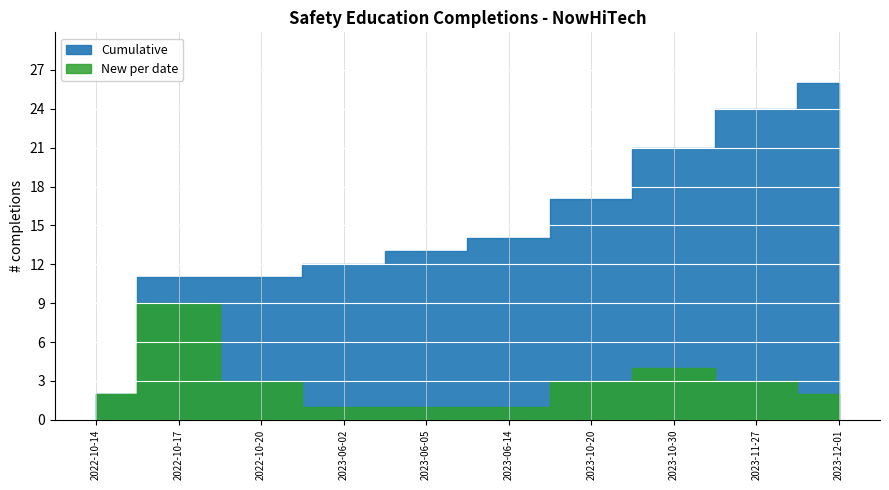

At which category does New per date reach its first local peak?

2022-10-17